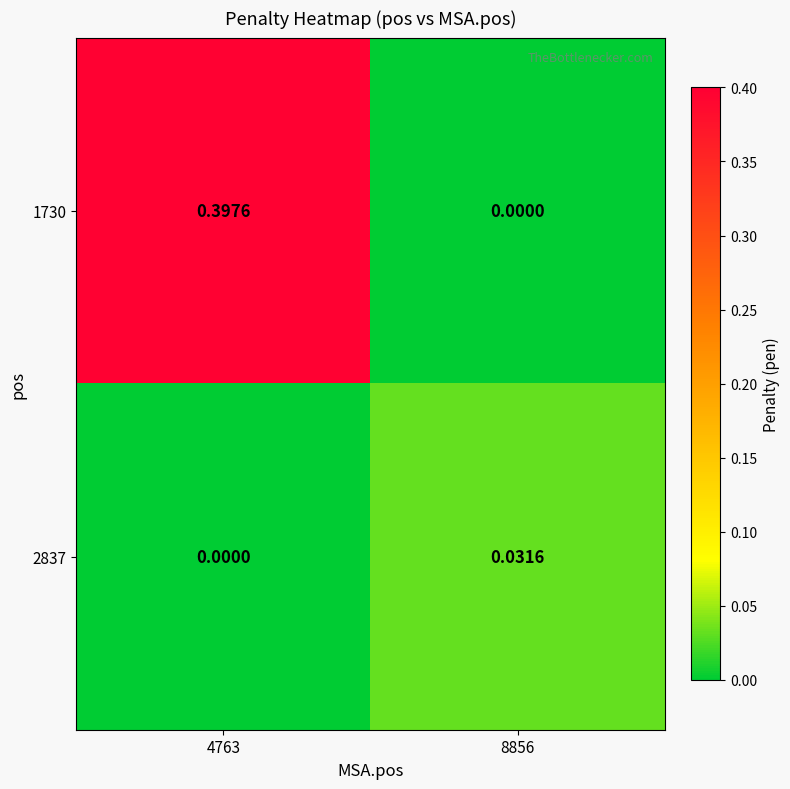

Rank the series at 4763 from lowest to highest value.

2837, 1730